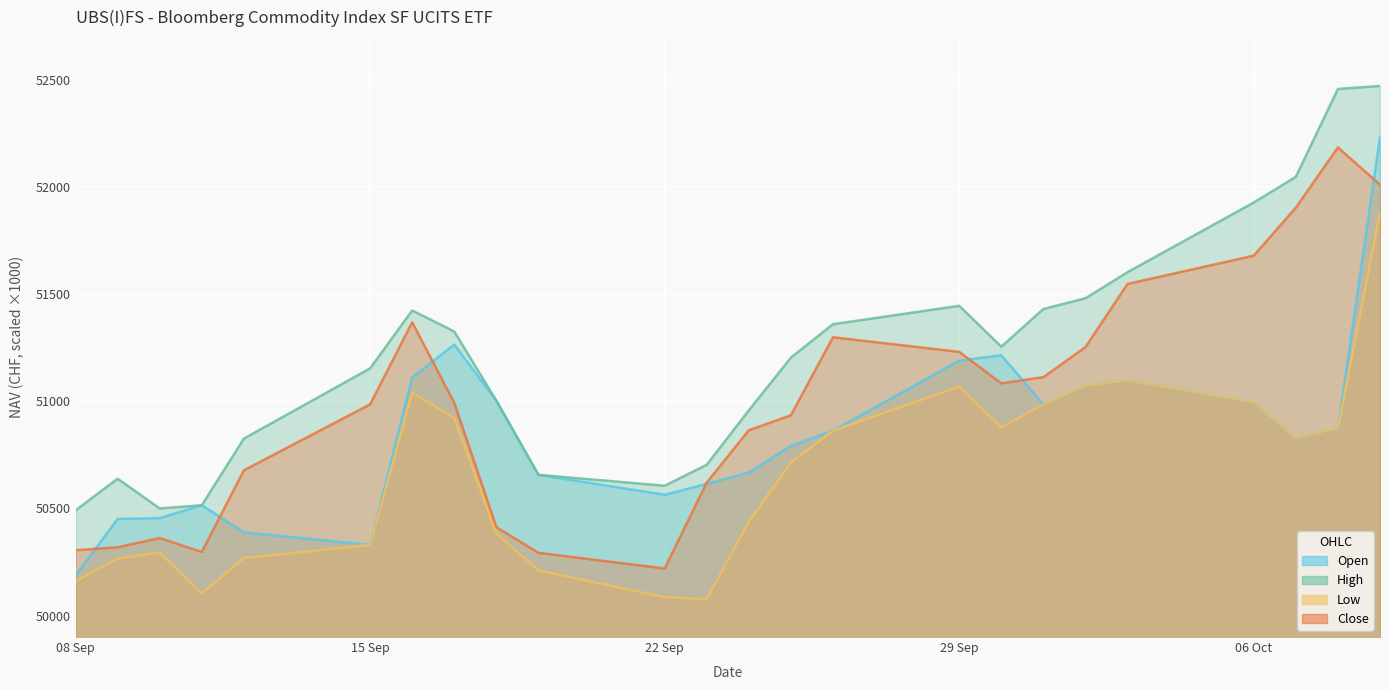

What is the average value of the Low series?

50660